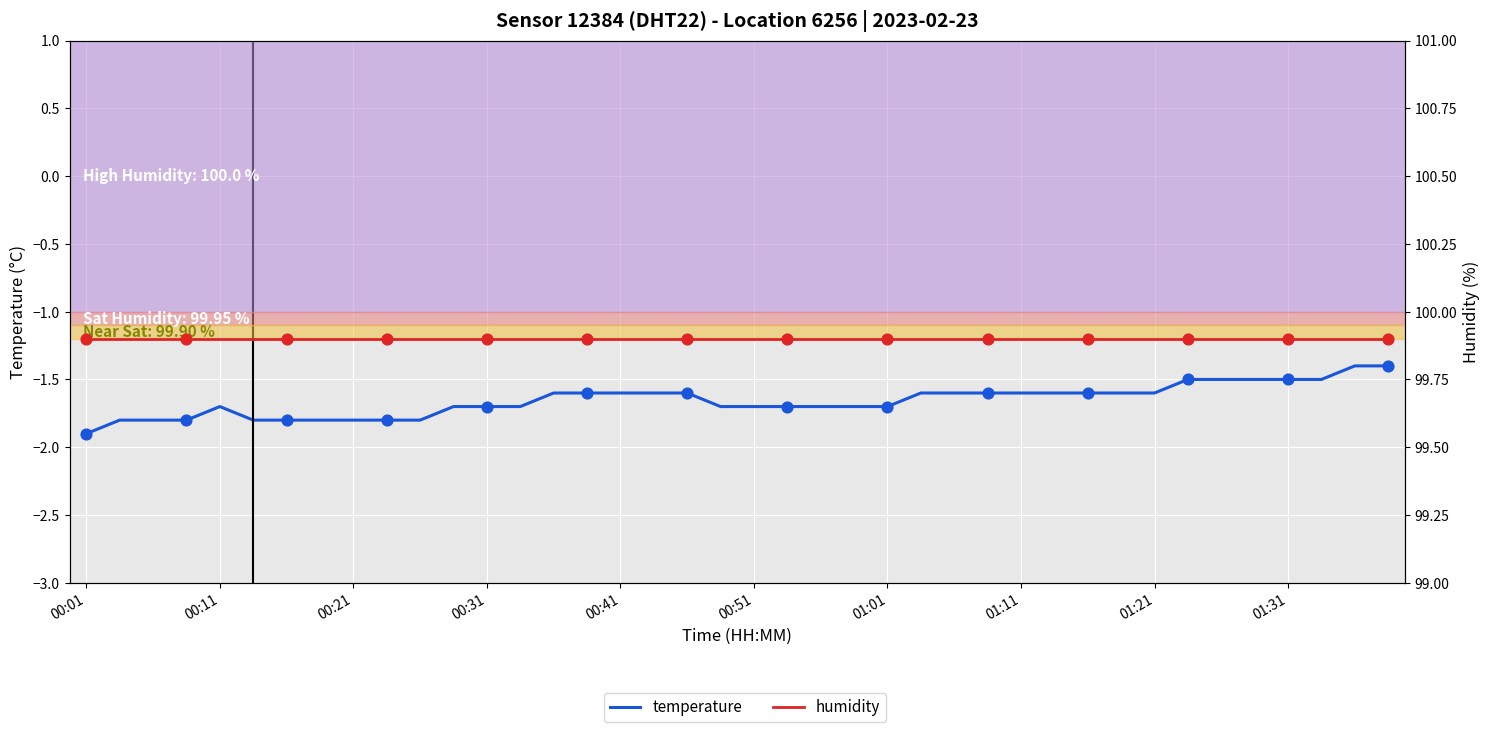

What are all the series names shown in the legend?

temperature, humidity